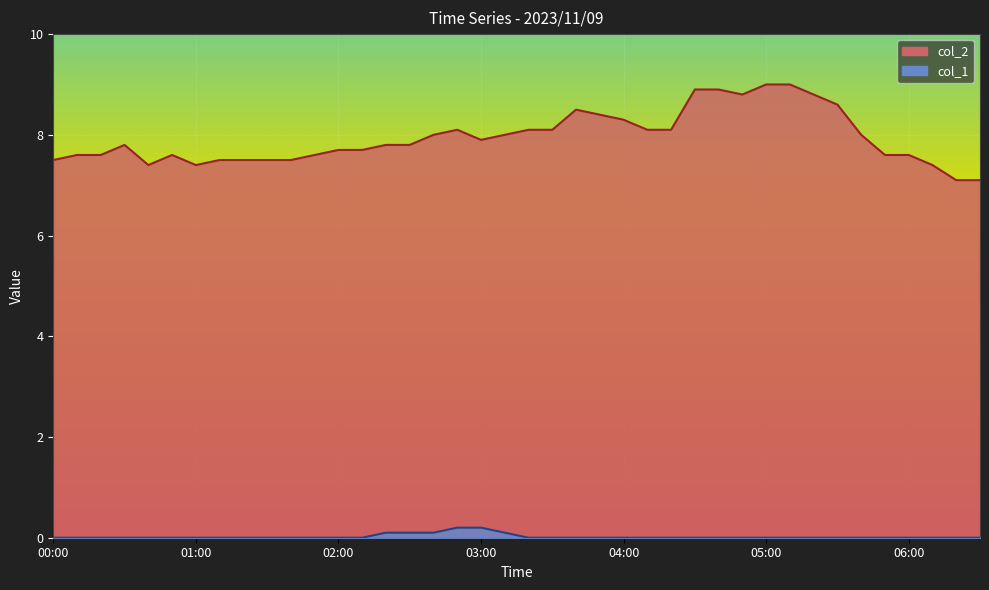

In col_2, how many points are lower than both neighbors (excluding endpoints)?

4